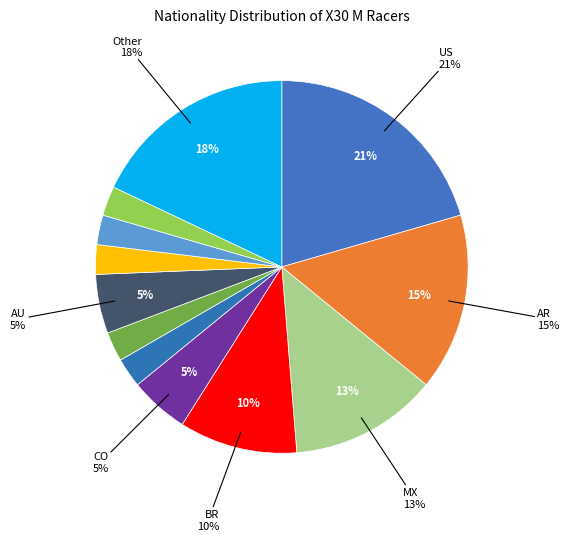

Is RO the majority of the pie?

No